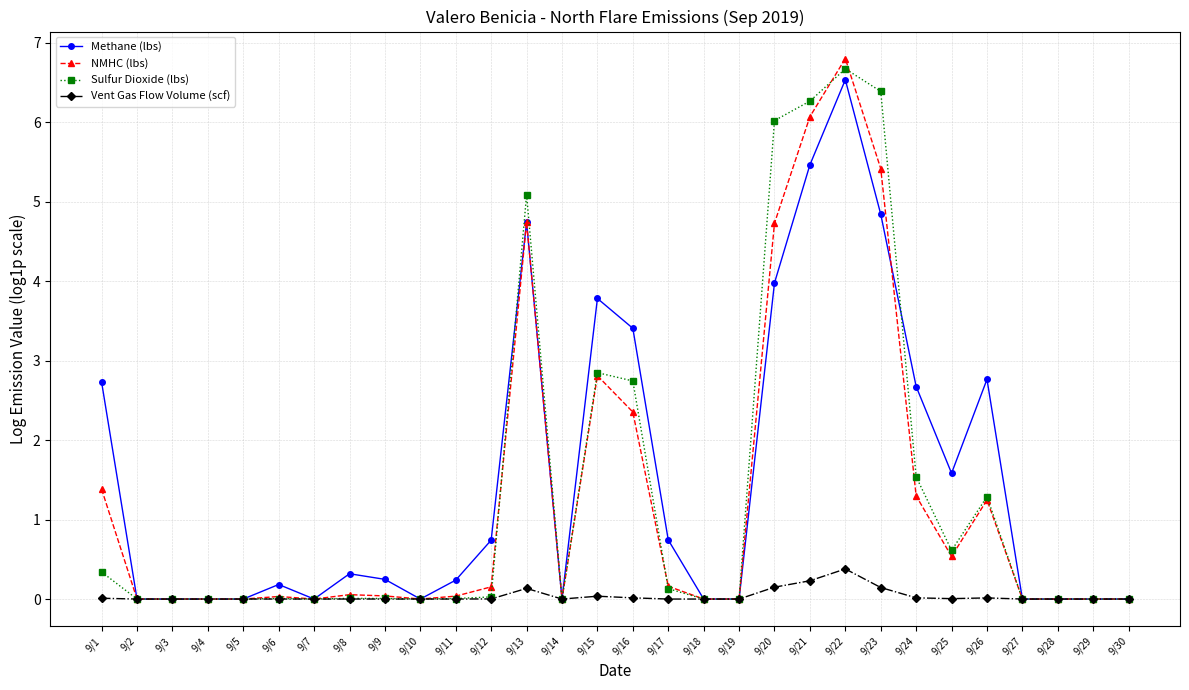

The Methane (lbs) series shows 2.9 at 9/27. True or false?

False